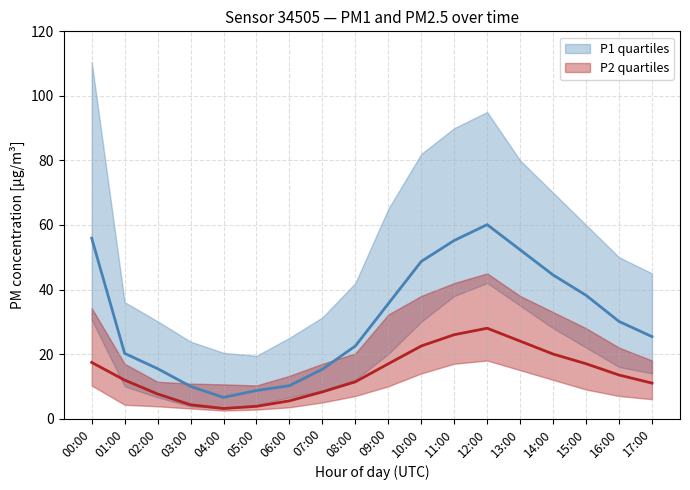

What is the difference between the maximum and minimum values in the P2_median series?

24.9